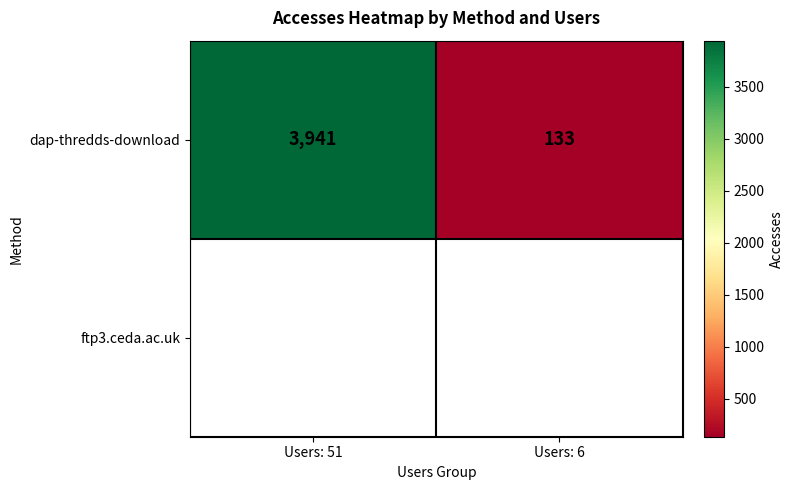

What is the sum of the values at Users: 6 and Users: 51?

4074